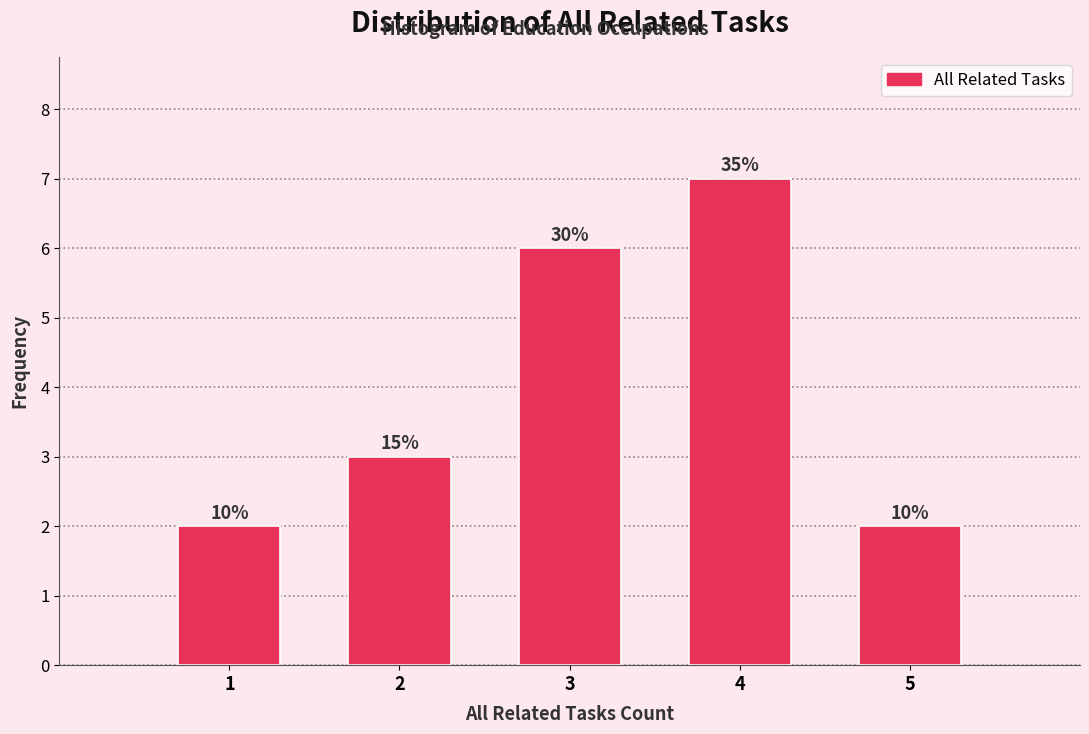

How many bars are there in total?

5